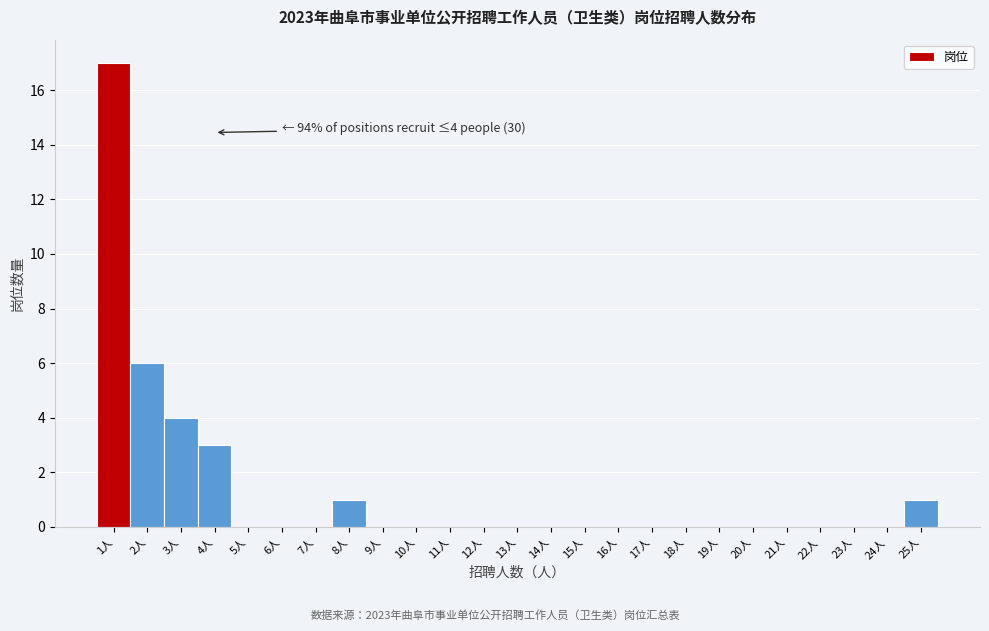

Over which range of the x-axis is the bar tallest?

0.5 to 1.5